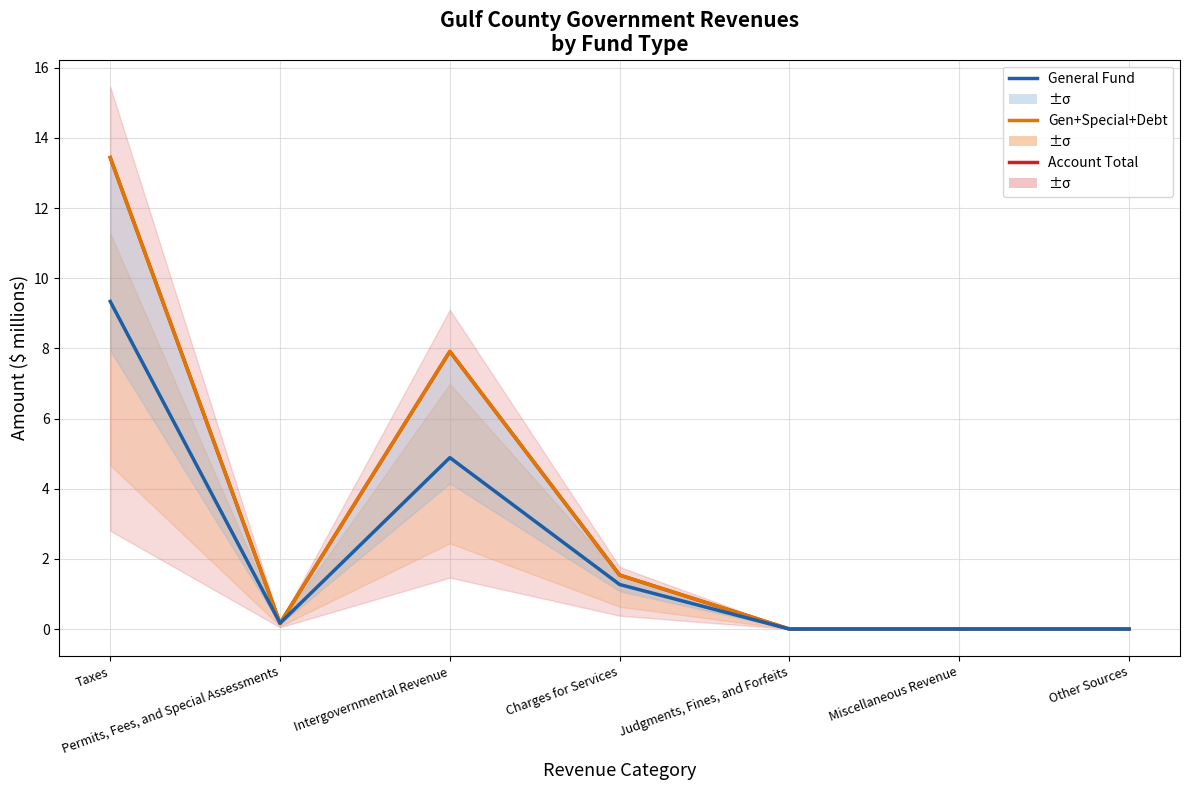

At Charges for Services, list the series in order from largest to smallest.

Account Total, Gen+Special+Debt, General Fund